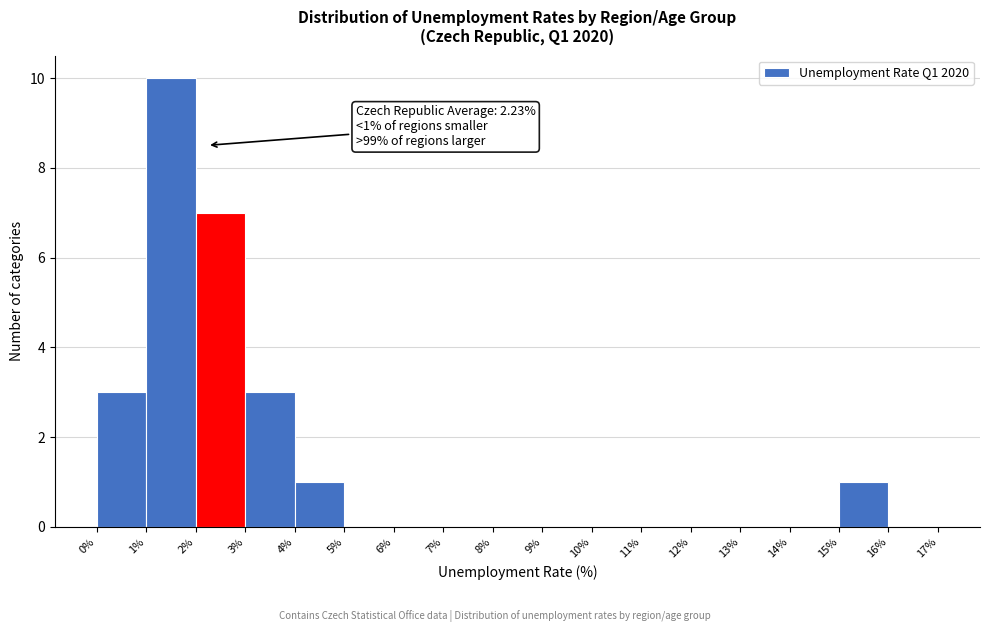

Over which range of the x-axis is the bar tallest?

1% to 2%